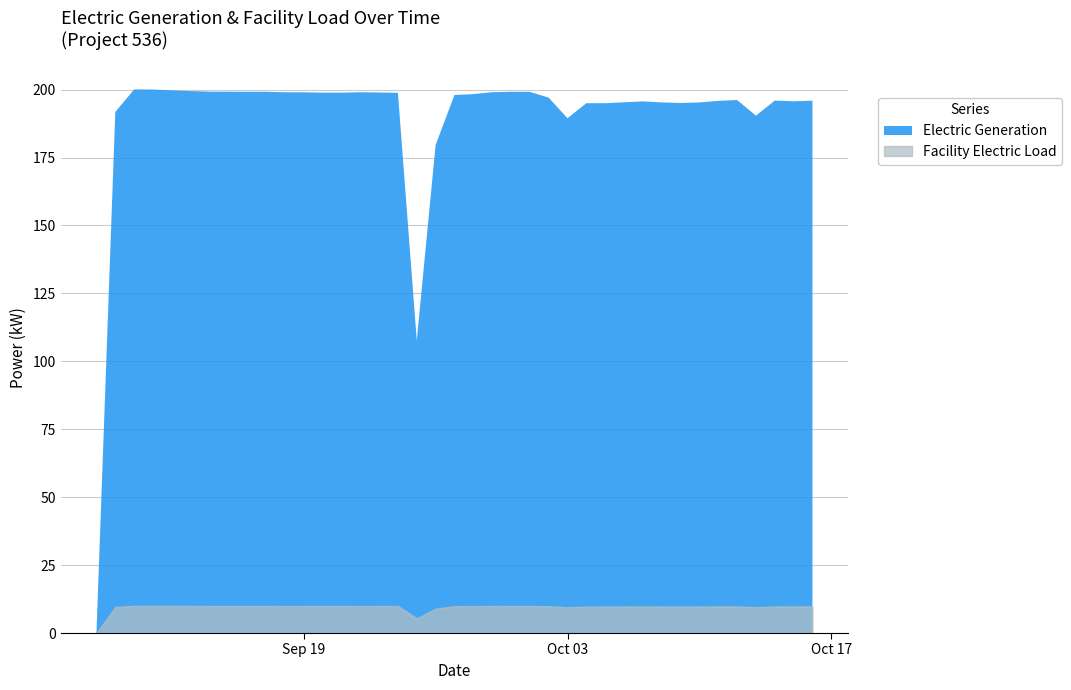

What is the difference between the second highest and second lowest values in the Facility Electric Load series?

4.6